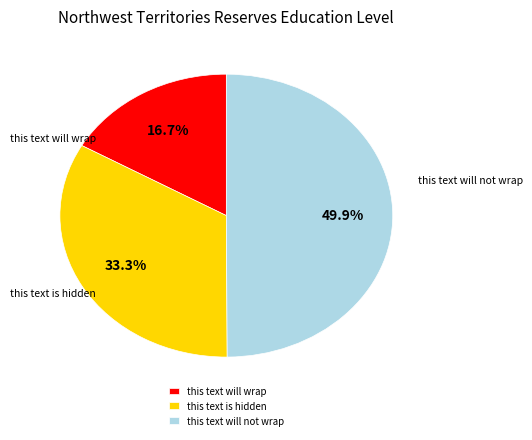

Which category has the smallest portion of the pie?

this text will wrap